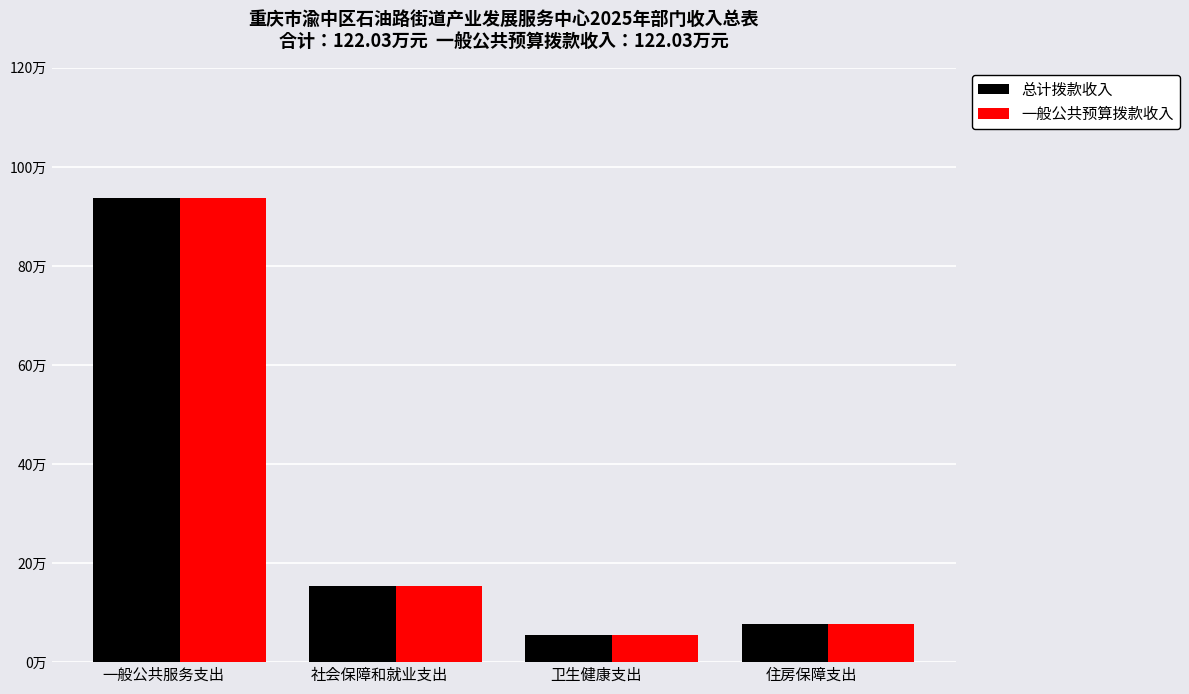

What is the value of the 一般公共预算拨款收入 bar at the 4th from the left?

7.7